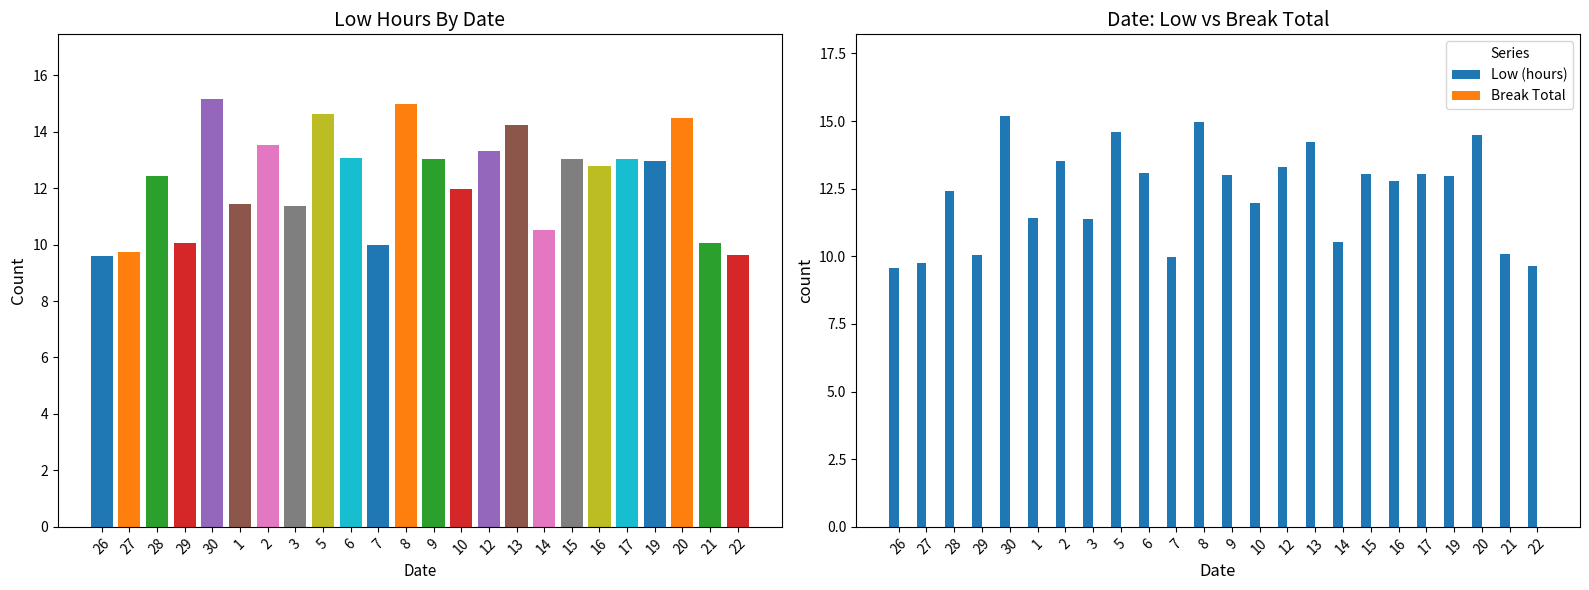

Reading right to left, list all the values displayed in this chart.

Low (hours): 9.6	10.1	14.5	12.9	13.0	12.8	13.0	10.5	14.2	13.3	12.0	13.0	15.0	10.0	13.1	14.6	11.4	13.5	11.4	15.2	10.0	12.4	9.7	9.6
Break Total: 0.0	0.0	0.0	0.0	0.0	0.0	0.0	0.0	0.0	0.0	0.0	0.0	0.0	0.0	0.0	0.0	0.0	0.0	0.0	0.0	0.0	0.0	0.0	0.0